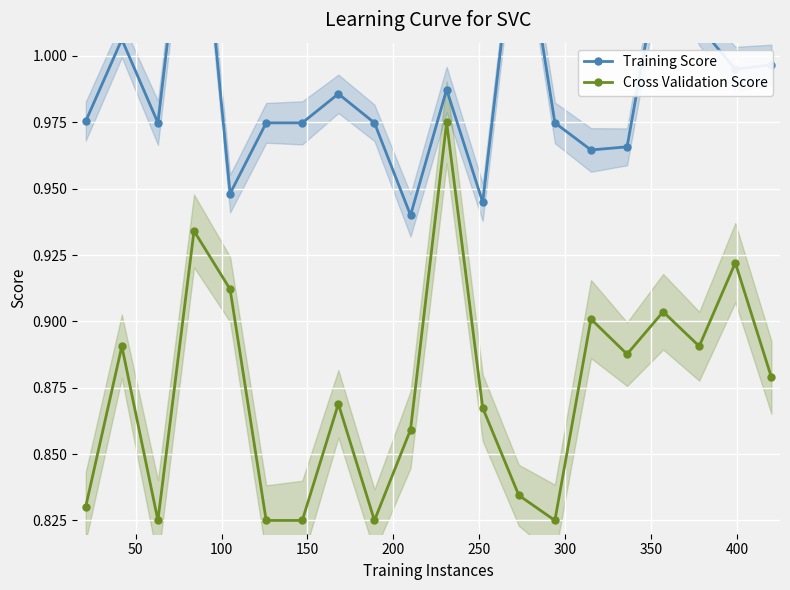

List the series in order of their overall mean, lowest first.

Cross Validation Score, Training Score